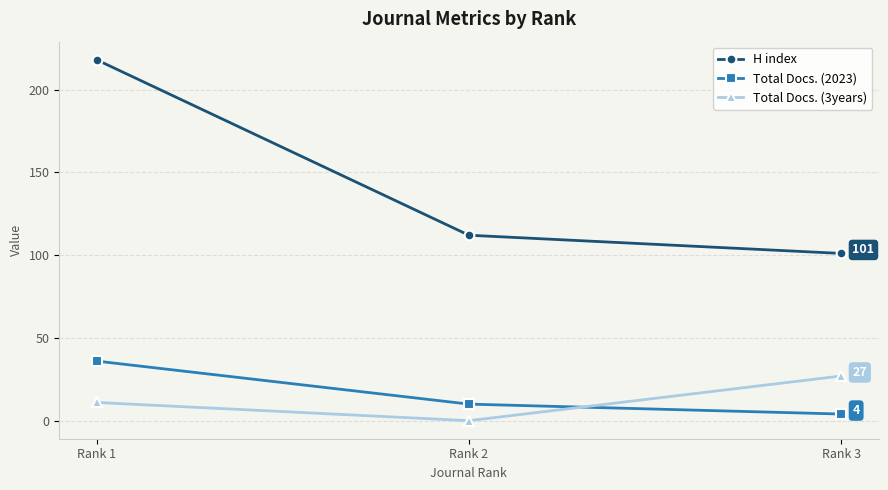

Which label corresponds to the largest value in the chart?

Rank 1